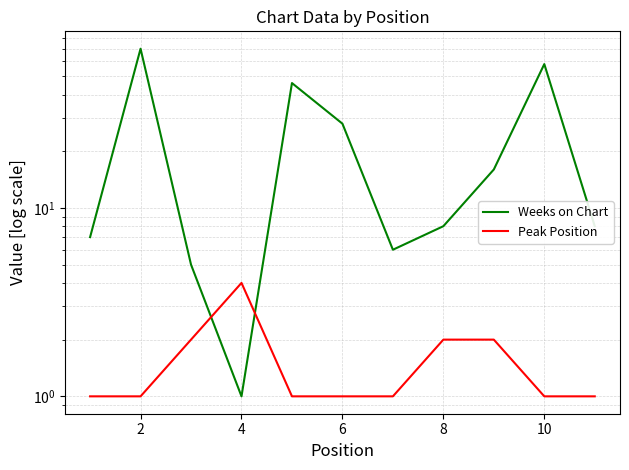

How many interior local peaks does the Peak Position series have?

1